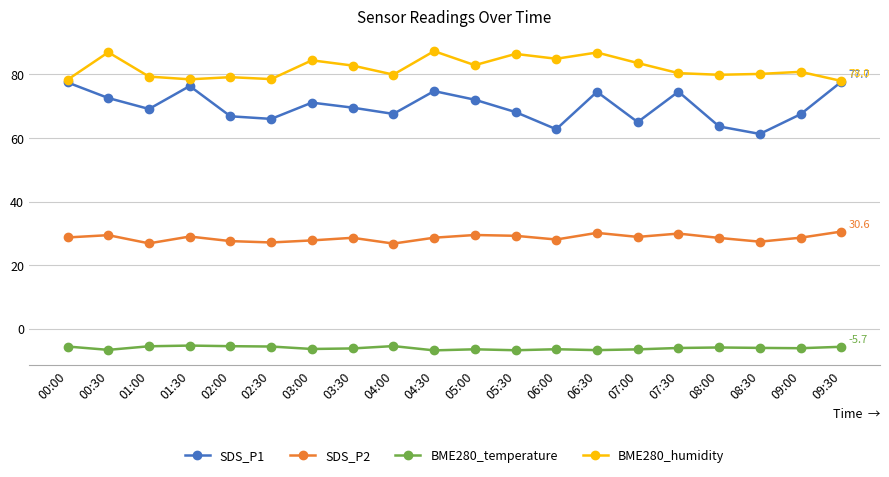

Does the chart display data point markers on the line(s)?

Yes